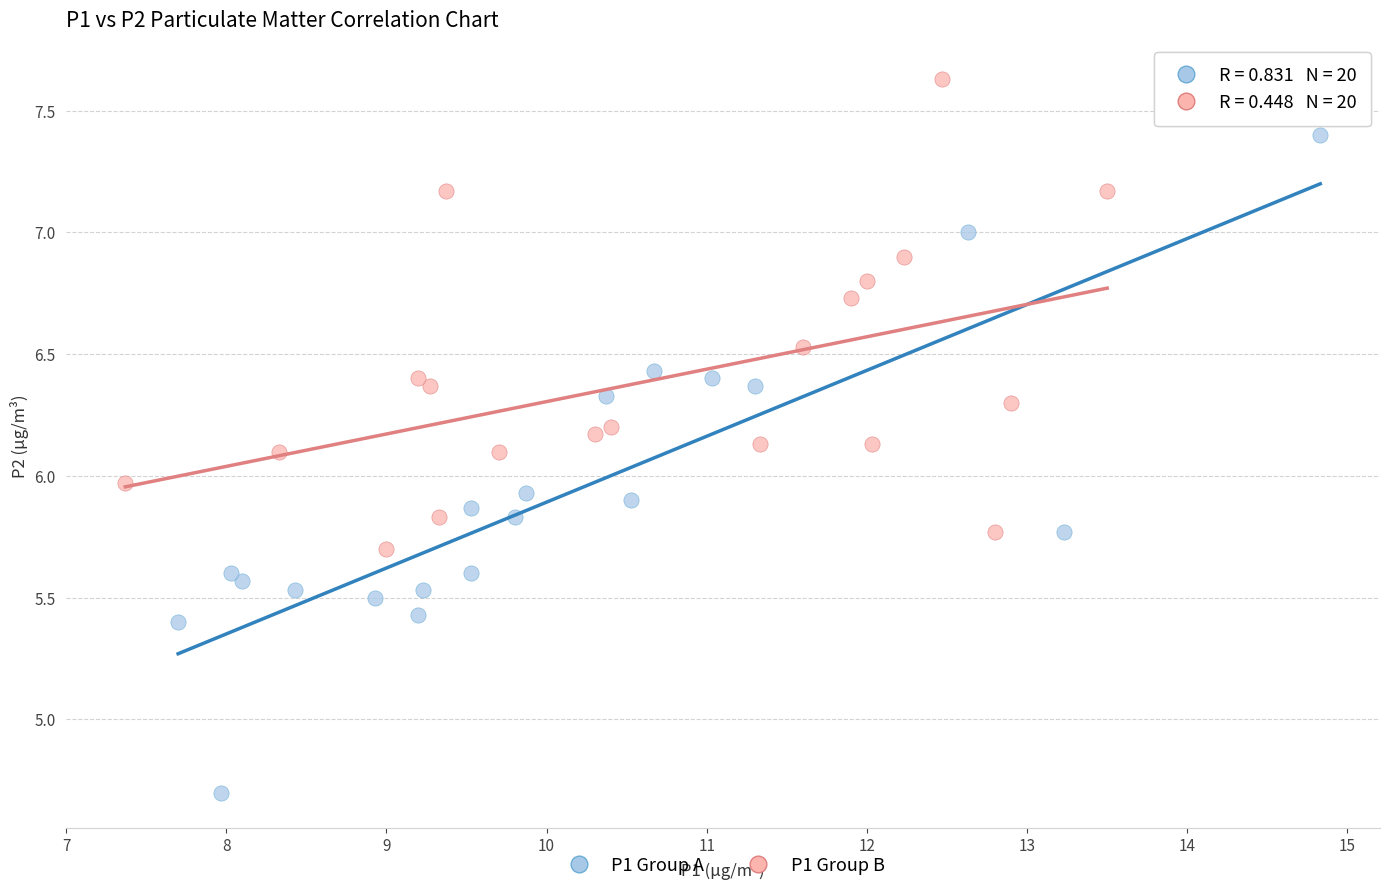

Which series reaches the minimum Y coordinate?

P1 Group A